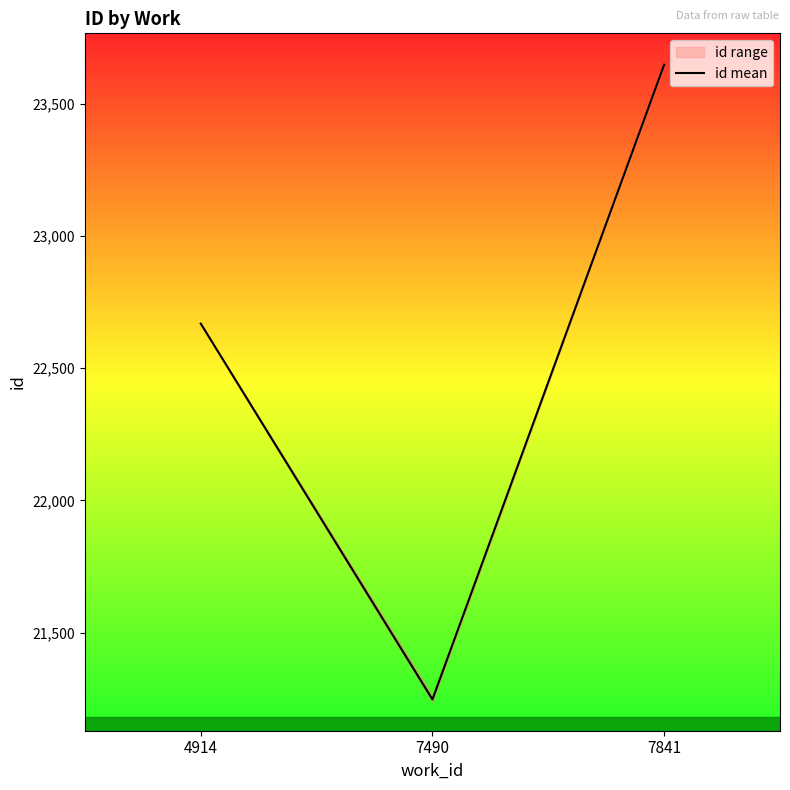

Is it true that the value at 7490 is 21247.2?

True